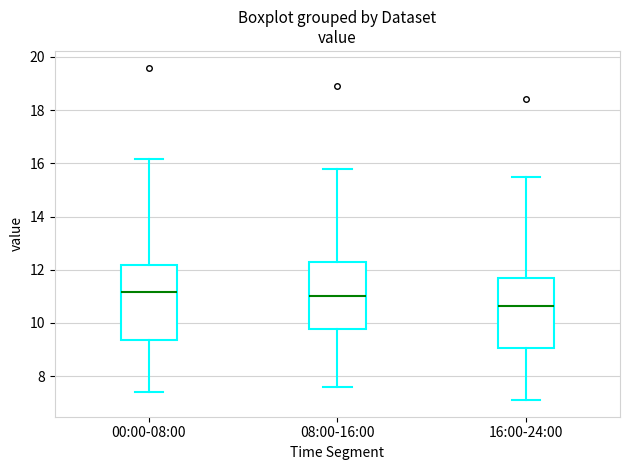

Reading left to right, read every box against the y-axis: the position of its median line, the range the box covers, and the ends of its whiskers. The values are not printed on the chart, so give them approximately, as read against the axis.

00:00-08:00: median 11.2, box 9.4 to 12.2, whiskers 7.4 to 16.2
08:00-16:00: median 11.0, box 9.8 to 12.4, whiskers 7.6 to 15.8
16:00-24:00: median 10.6, box 9.0 to 11.8, whiskers 7.2 to 15.6